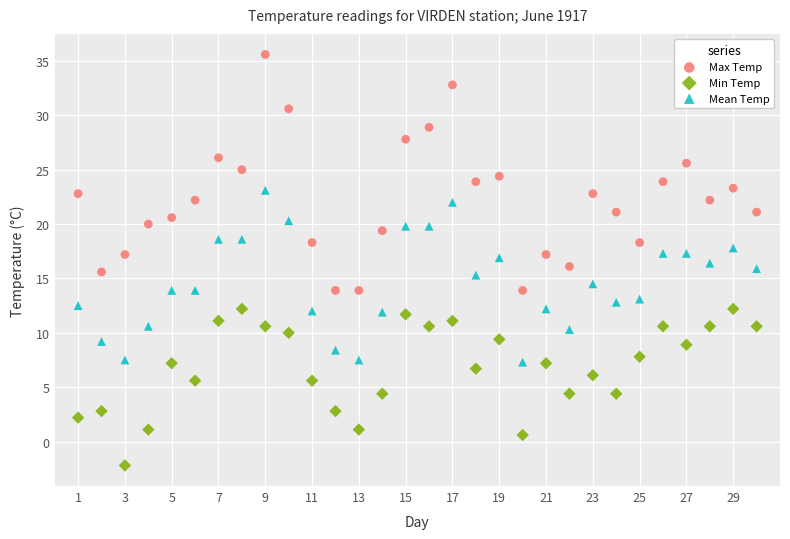

Across all data points, what is the range of Y values (max minus min)?

37.8